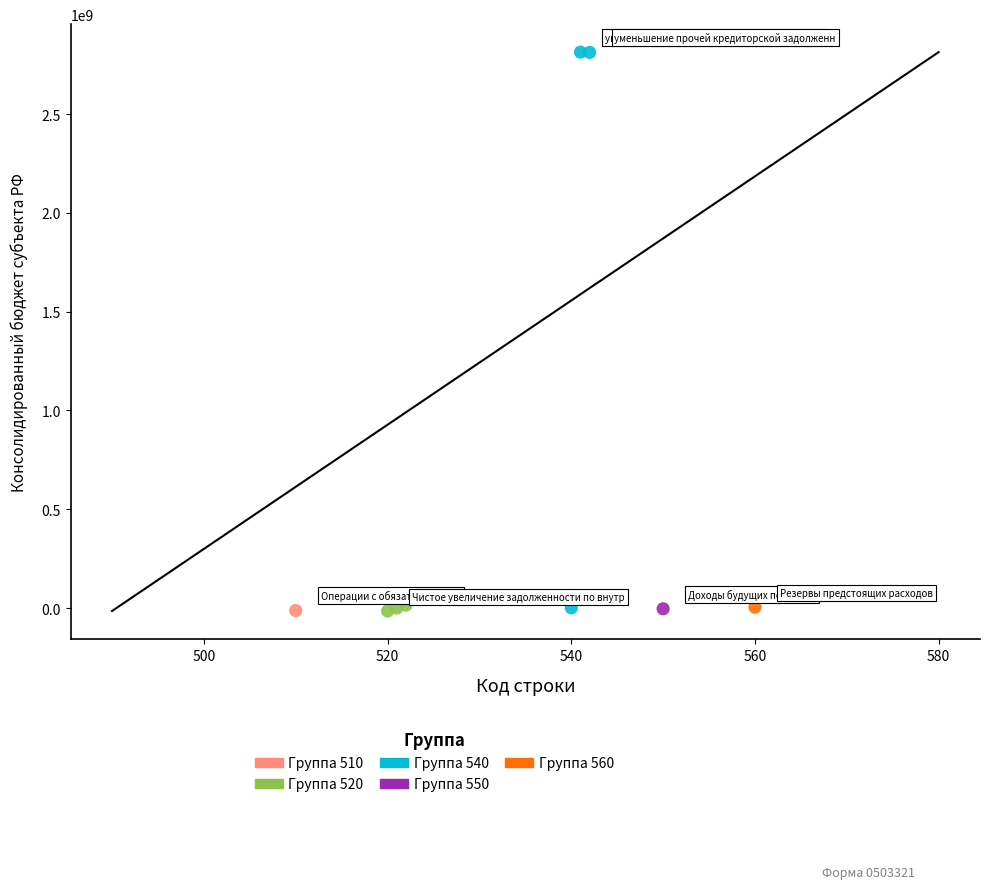

Which series reaches the maximum Y coordinate?

Группа 540